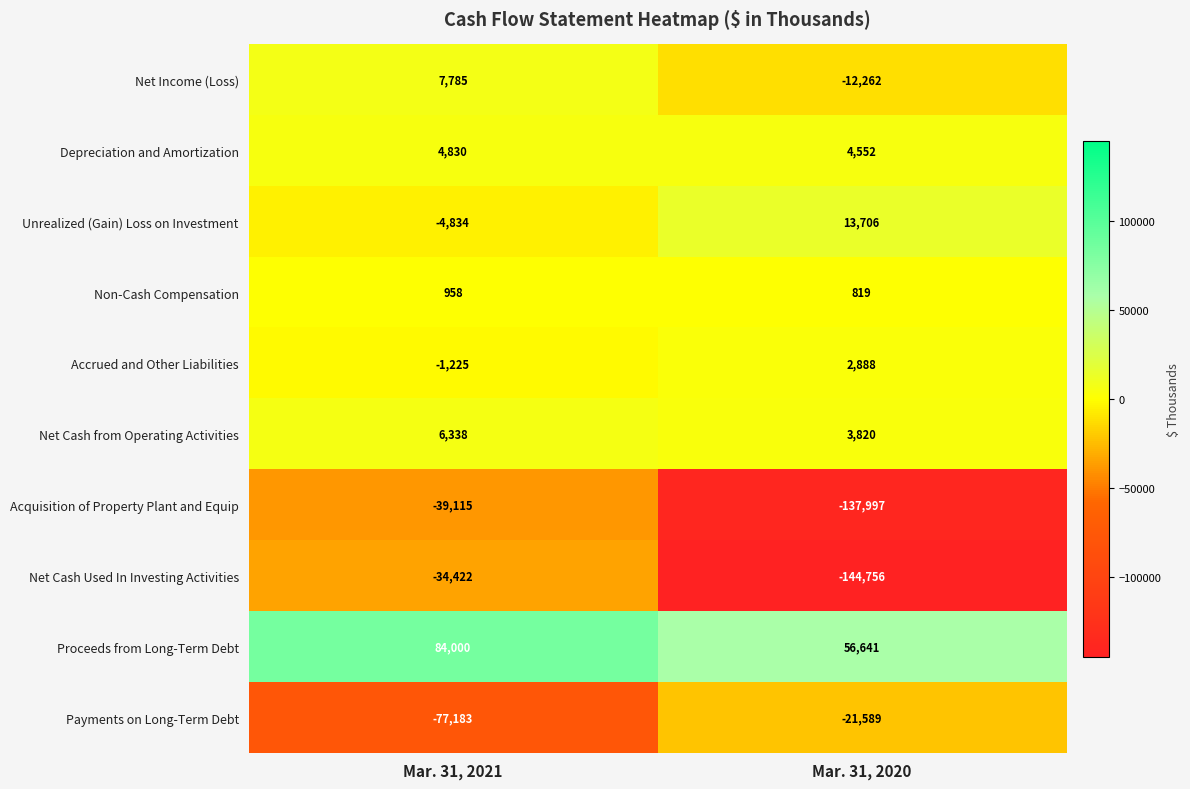

Rank the series by their maximum value, from lowest to highest.

Acquisition of Property Plant and Equip, Net Cash Used In Investing Activities, Payments on Long-Term Debt, Non-Cash Compensation, Accrued and Other Liabilities, Depreciation and Amortization, Net Cash from Operating Activities, Net Income (Loss), Unrealized (Gain) Loss on Investment, Proceeds from Long-Term Debt